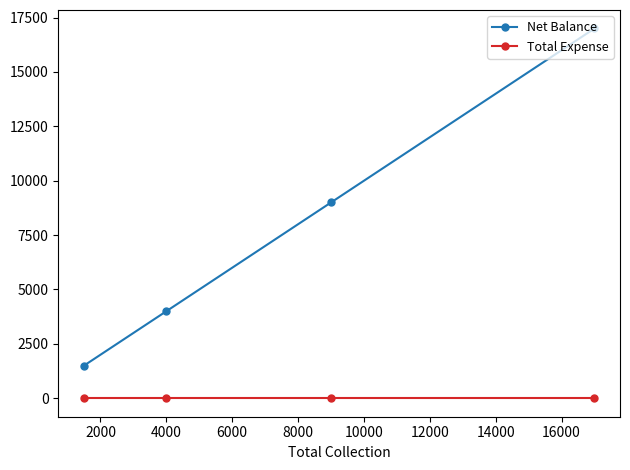

True or false: Total Expense and Net Balance cross at least once.

False